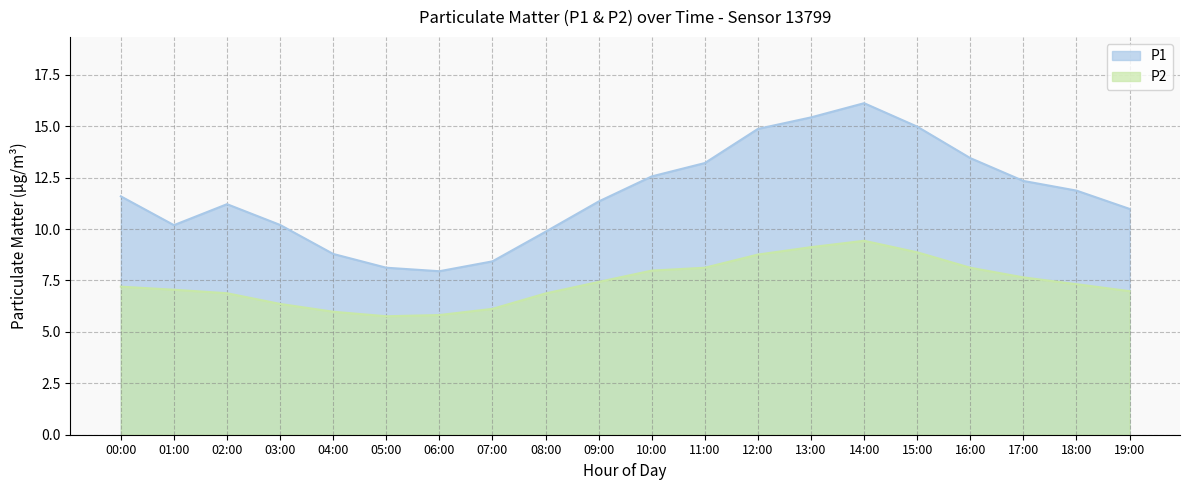

At which category is the sum across all series the highest?

14:00